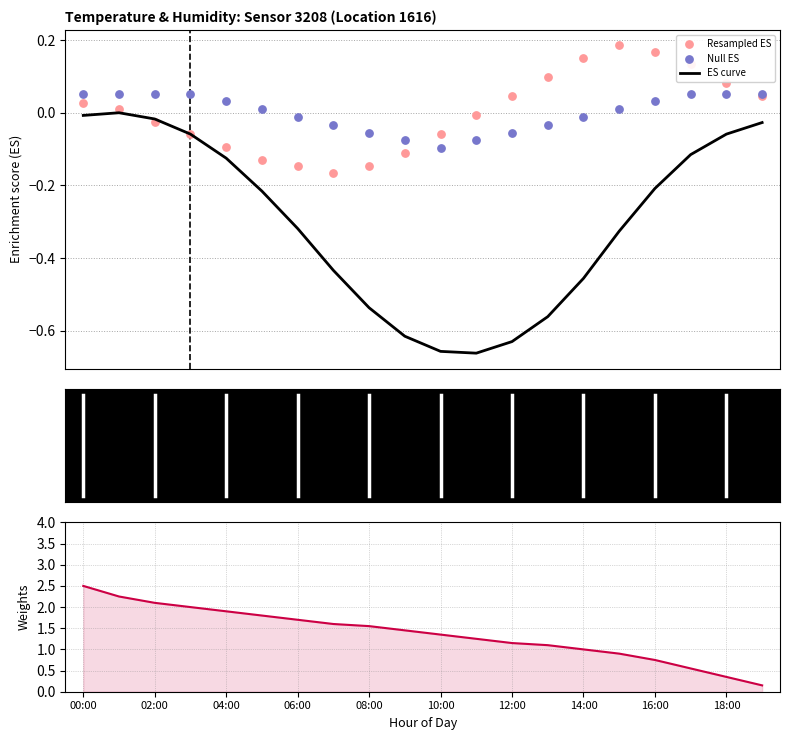

Which series reaches the maximum Y coordinate?

Weights